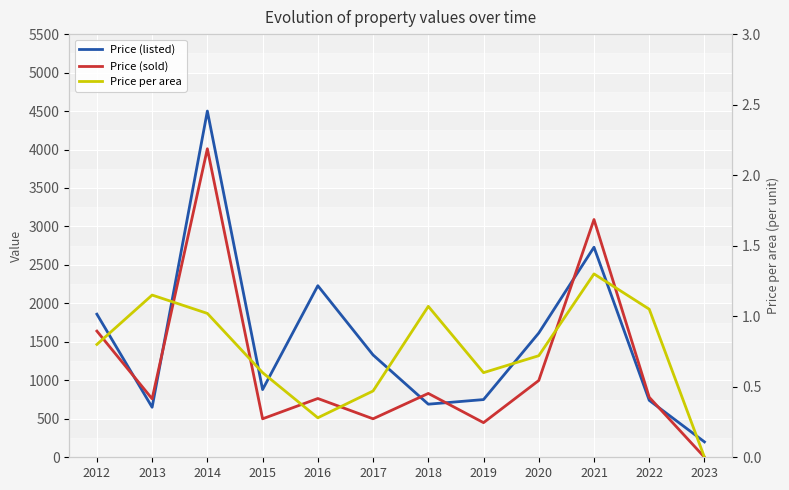

What are all the series names shown in the legend?

Price (listed), Price (sold), Price per area